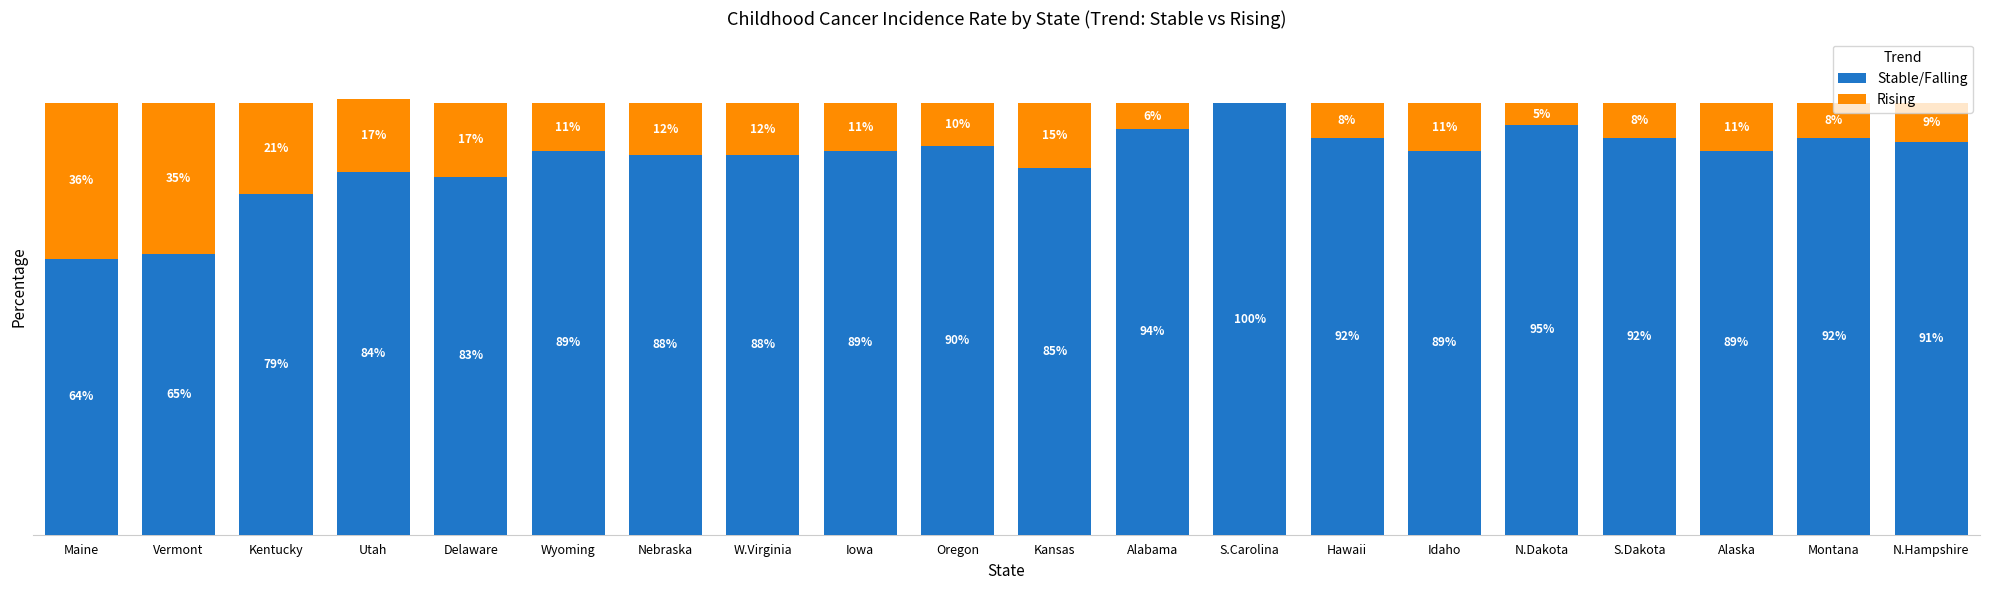

At which category is the sum across all series the highest?

Utah